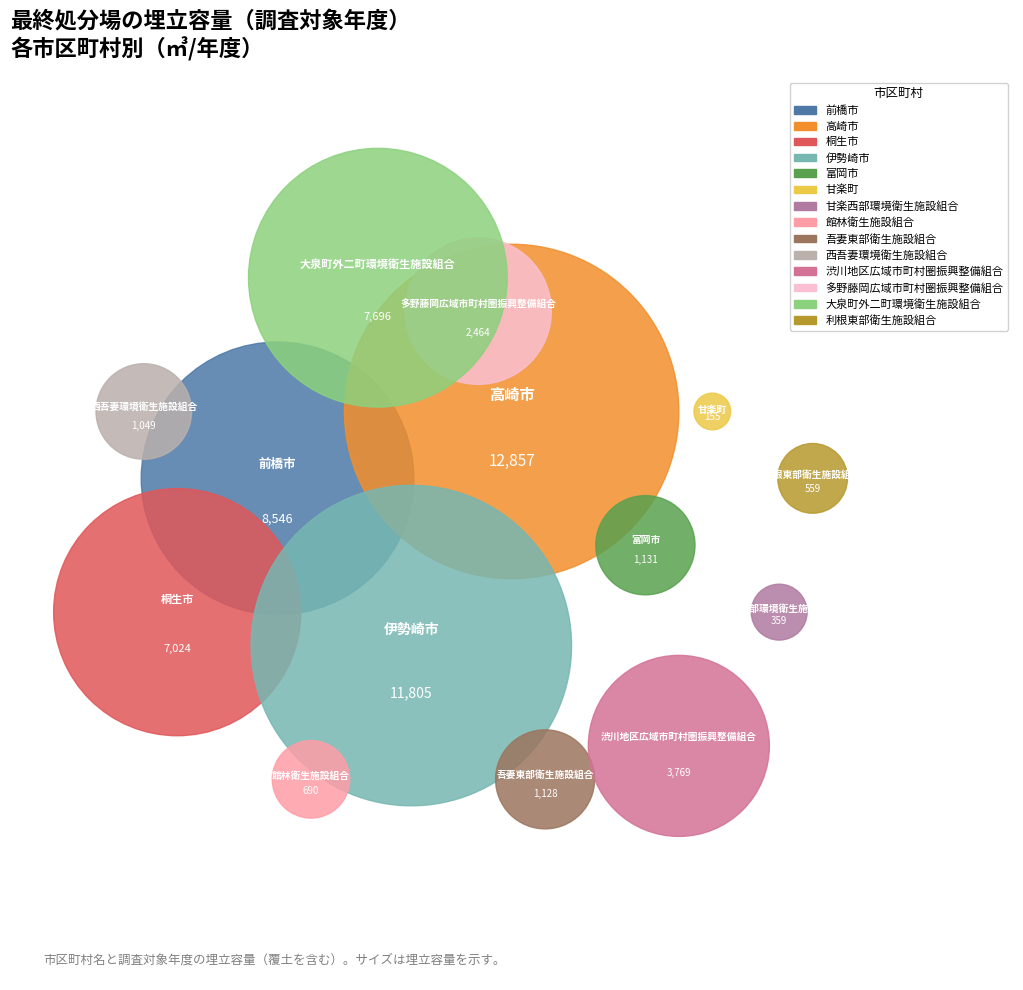

Which category has the smallest portion of the pie?

甘楽町